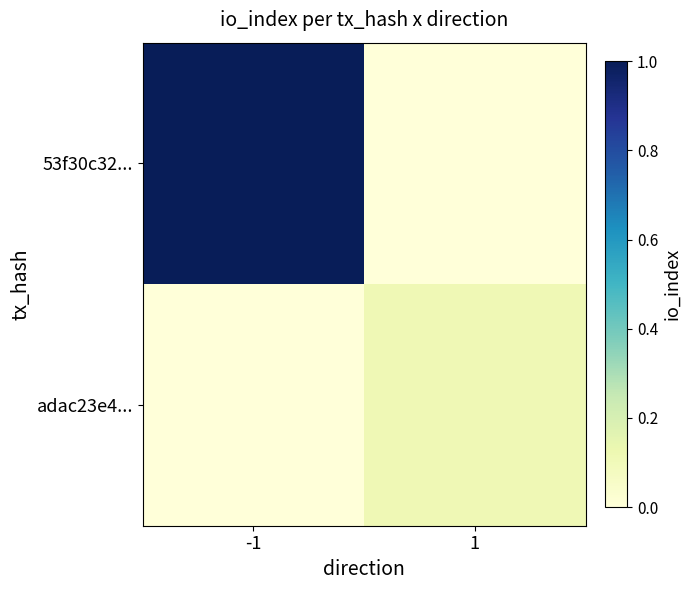

Between -1 and 1, which series saw the biggest shift?

53f30c32...